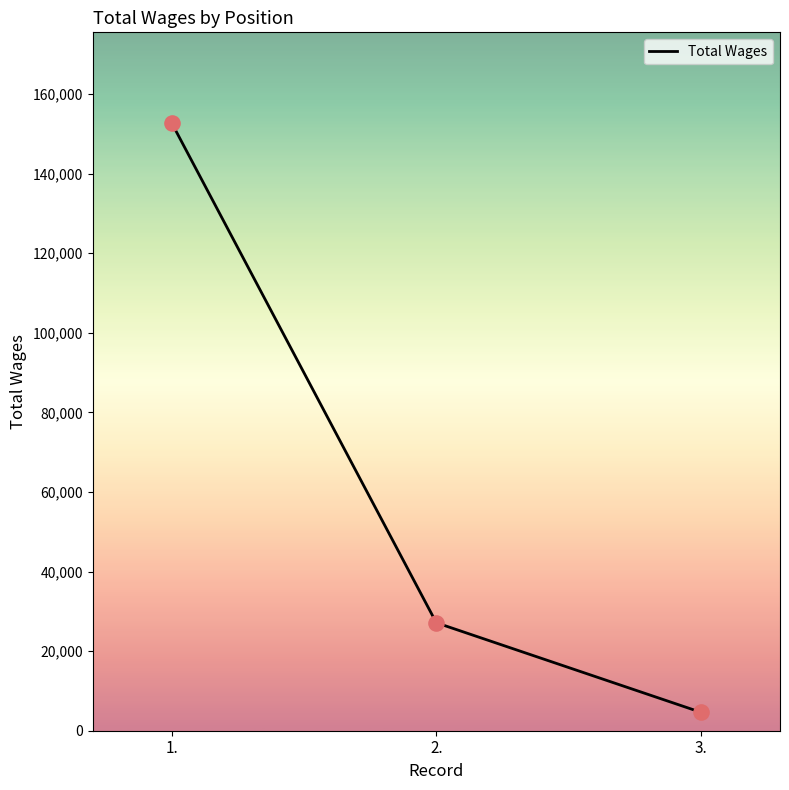

Which has a higher value, 3. or 1.?

1.